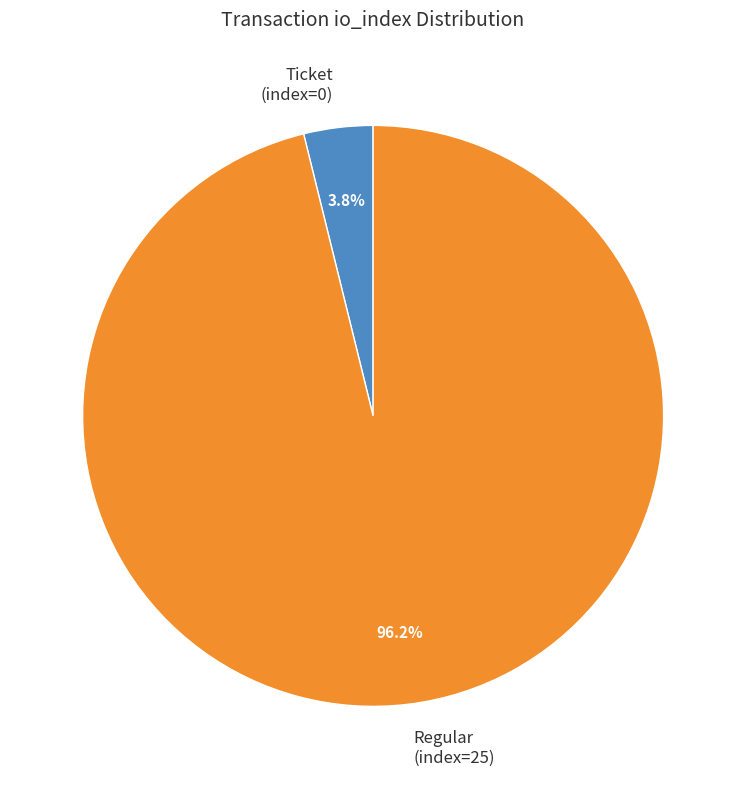

Does Regular (index=25) account for over 50% of the chart?

Yes